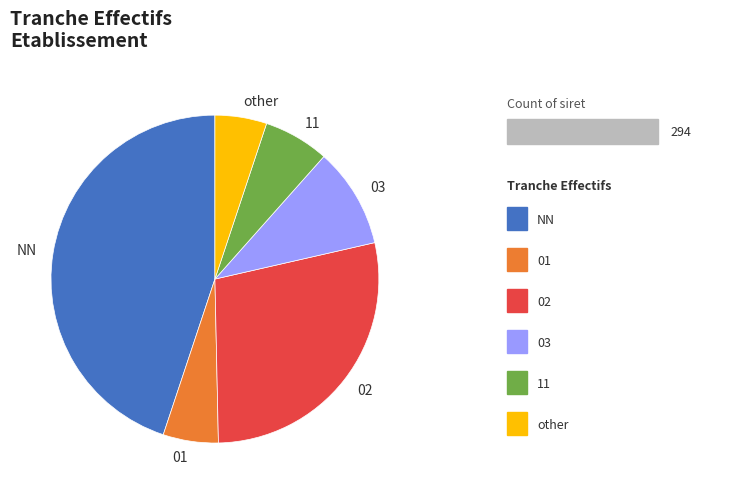

What is the largest slice in the pie chart?

NN